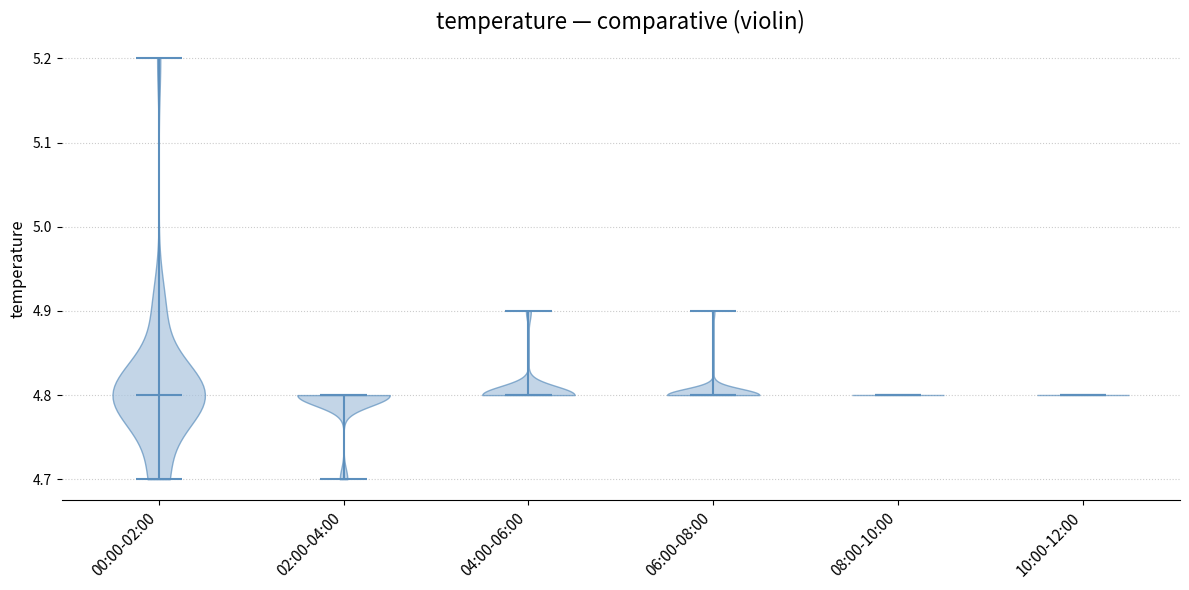

Reading left to right, read every violin against the y-axis: where its median line is, and the lowest and highest points it reaches. The values are not printed on the chart, so give them approximately, as read against the axis.

00:00-02:00: median line 4.8, lowest point 4.7, highest point 5.2
02:00-04:00: median line 4.8, lowest point 4.7, highest point 4.8
04:00-06:00: median line 4.8, lowest point 4.8, highest point 4.9
06:00-08:00: median line 4.8, lowest point 4.8, highest point 4.9
08:00-10:00: median line 4.8, lowest point 4.8, highest point 4.8
10:00-12:00: median line 4.8, lowest point 4.8, highest point 4.8